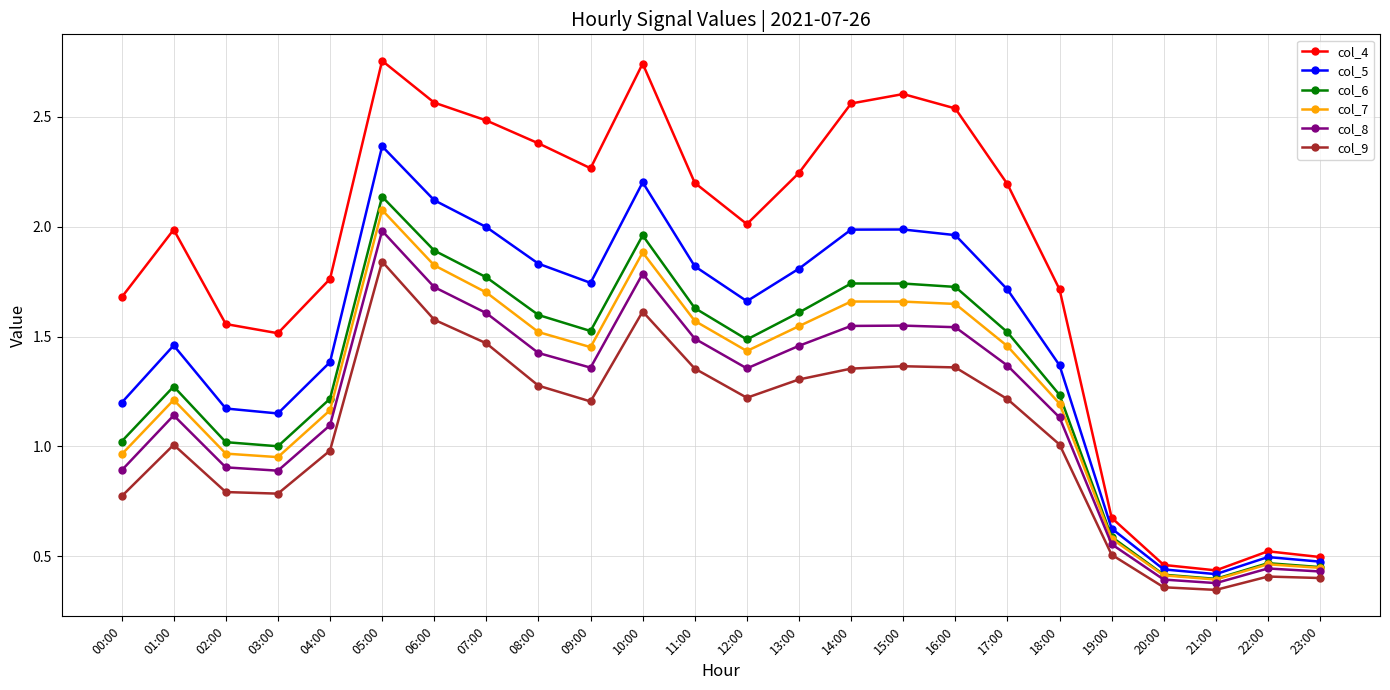

Where does the col_6 series first go above 1?

00:00